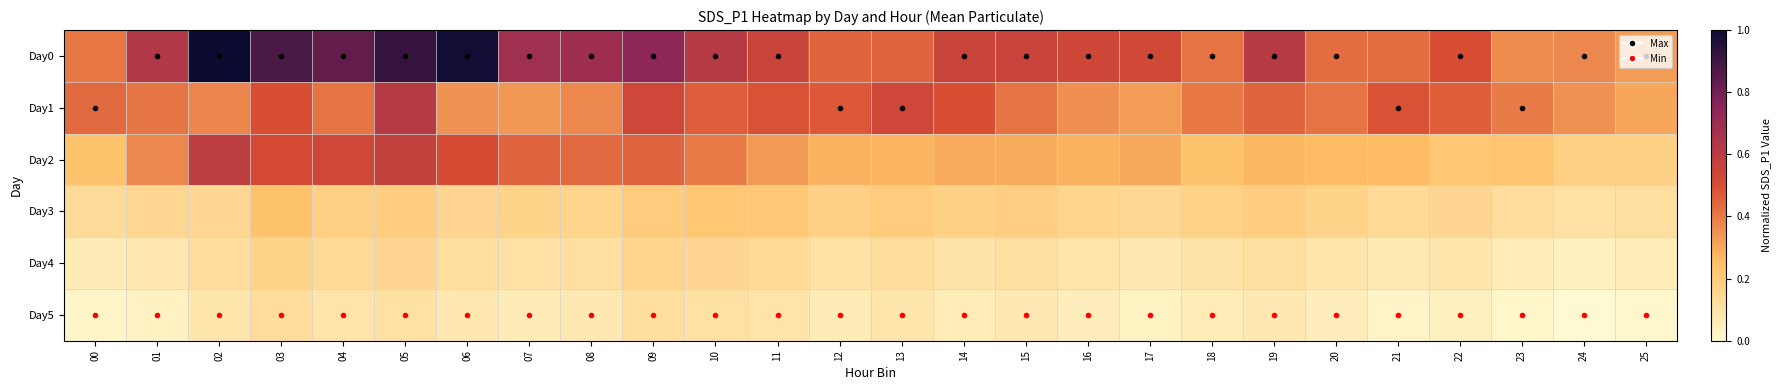

Reading left to right, list all the values displayed in this chart.

Day0: 00=0.4	01=0.6	02=1.0	03=0.9	04=0.8	05=0.9	06=1.0	07=0.7	08=0.7	09=0.7	10=0.6	11=0.6	12=0.4	13=0.4	14=0.6	15=0.6	16=0.5	17=0.5	18=0.4	19=0.6	20=0.4	21=0.4	22=0.5	23=0.4	24=0.4	25=0.3
Day1: 00=0.4	01=0.4	02=0.4	03=0.5	04=0.4	05=0.6	06=0.3	07=0.3	08=0.4	09=0.5	10=0.5	11=0.5	12=0.5	13=0.5	14=0.5	15=0.4	16=0.4	17=0.3	18=0.4	19=0.4	20=0.4	21=0.5	22=0.5	23=0.4	24=0.4	25=0.3
Day2: 00=0.2	01=0.4	02=0.6	03=0.5	04=0.5	05=0.6	06=0.5	07=0.4	08=0.4	09=0.4	10=0.4	11=0.3	12=0.3	13=0.3	14=0.3	15=0.3	16=0.3	17=0.3	18=0.2	19=0.3	20=0.3	21=0.3	22=0.2	23=0.2	24=0.2	25=0.2
Day3: 00=0.1	01=0.1	02=0.1	03=0.2	04=0.2	05=0.2	06=0.1	07=0.2	08=0.2	09=0.2	10=0.2	11=0.2	12=0.2	13=0.2	14=0.2	15=0.2	16=0.2	17=0.1	18=0.2	19=0.2	20=0.2	21=0.1	22=0.1	23=0.1	24=0.1	25=0.1
Day4: 00=0.1	01=0.1	02=0.1	03=0.2	04=0.1	05=0.1	06=0.1	07=0.1	08=0.1	09=0.2	10=0.1	11=0.1	12=0.1	13=0.1	14=0.1	15=0.1	16=0.1	17=0.1	18=0.1	19=0.1	20=0.1	21=0.1	22=0.1	23=0.1	24=0.0	25=0.1
Day5: 00=0.0	01=0.0	02=0.1	03=0.1	04=0.1	05=0.1	06=0.1	07=0.1	08=0.1	09=0.1	10=0.1	11=0.1	12=0.1	13=0.1	14=0.1	15=0.1	16=0.1	17=0.0	18=0.1	19=0.1	20=0.0	21=0.0	22=0.0	23=0.0	24=0.0	25=0.0